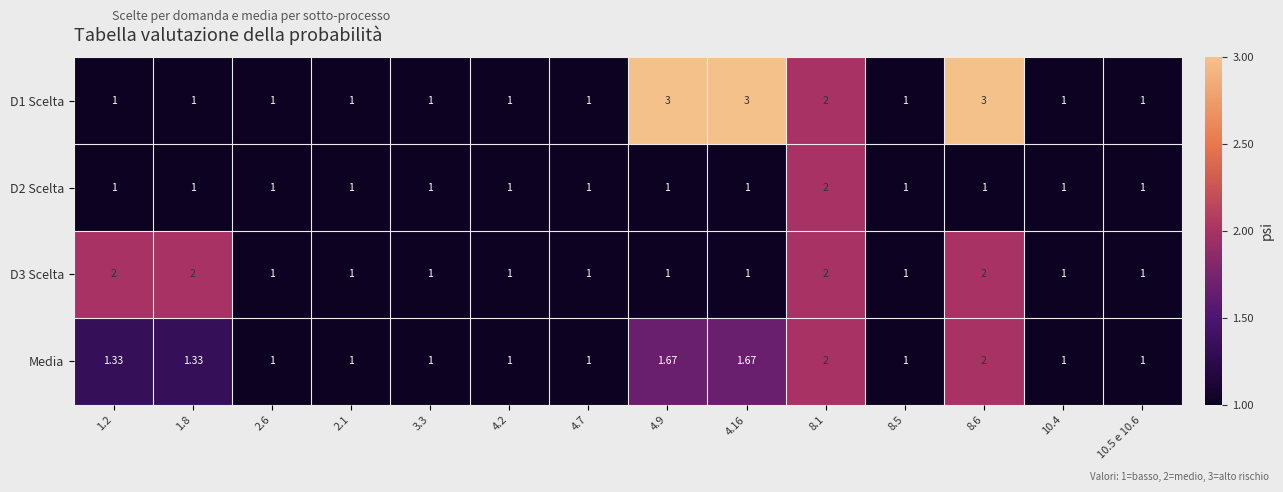

Is the value of Media at 4.9 greater than the value of D1 Scelta at 8.6?

No